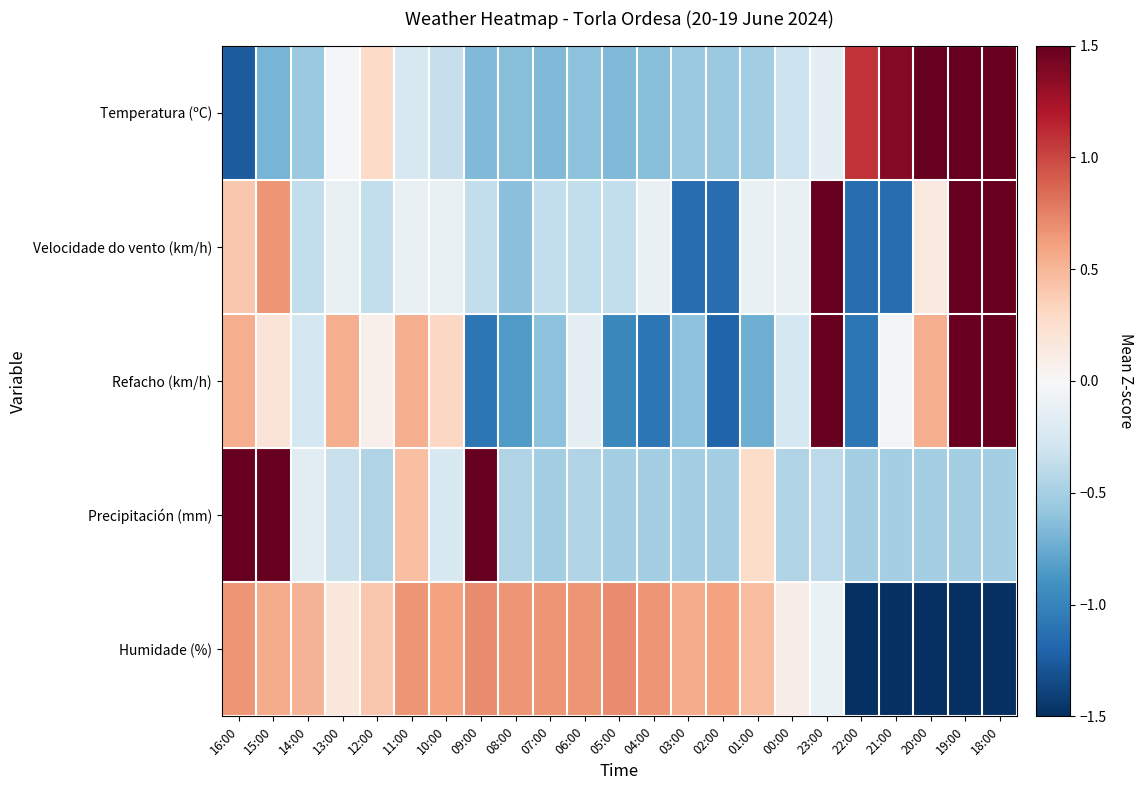

What is the difference between the highest and lowest values at 11:00?

0.9